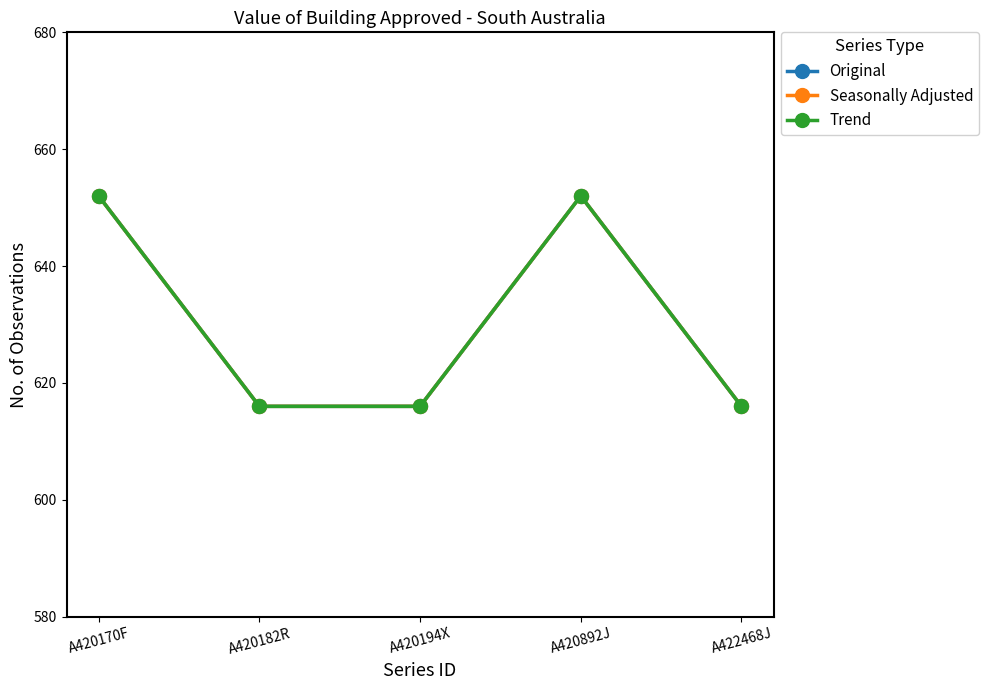

The value of Trend at A422468J is 228. True or false?

False